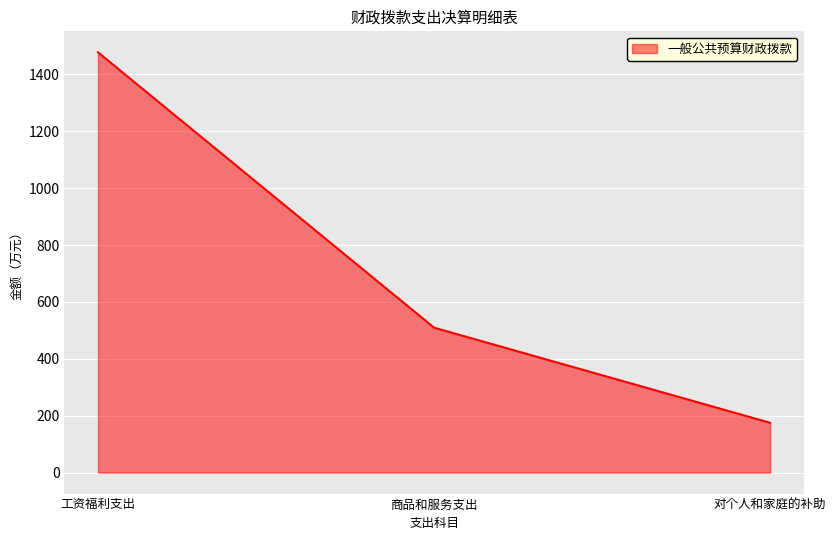

At which label does the data first exceed 509?

工资福利支出